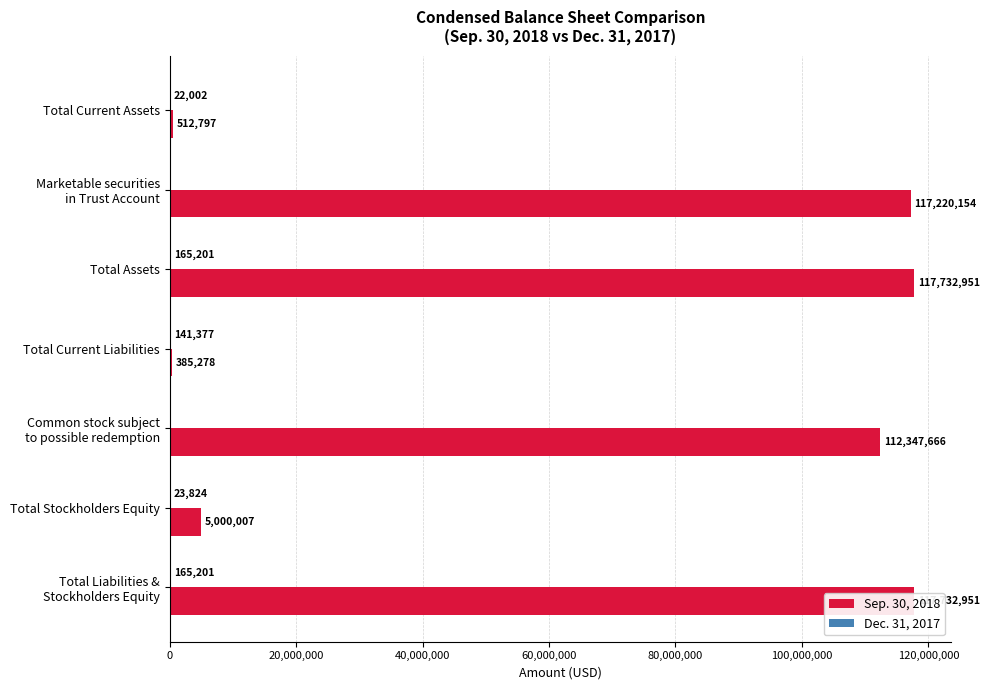

Which series has the largest total across all categories?

Sep. 30, 2018